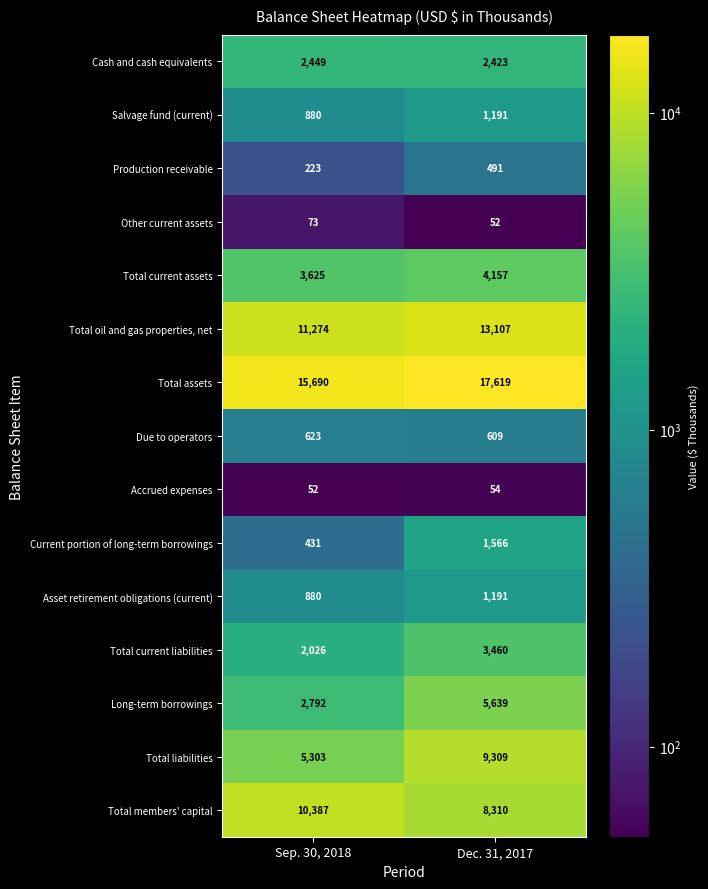

At which label does Production receivable reach its minimum?

Sep. 30, 2018